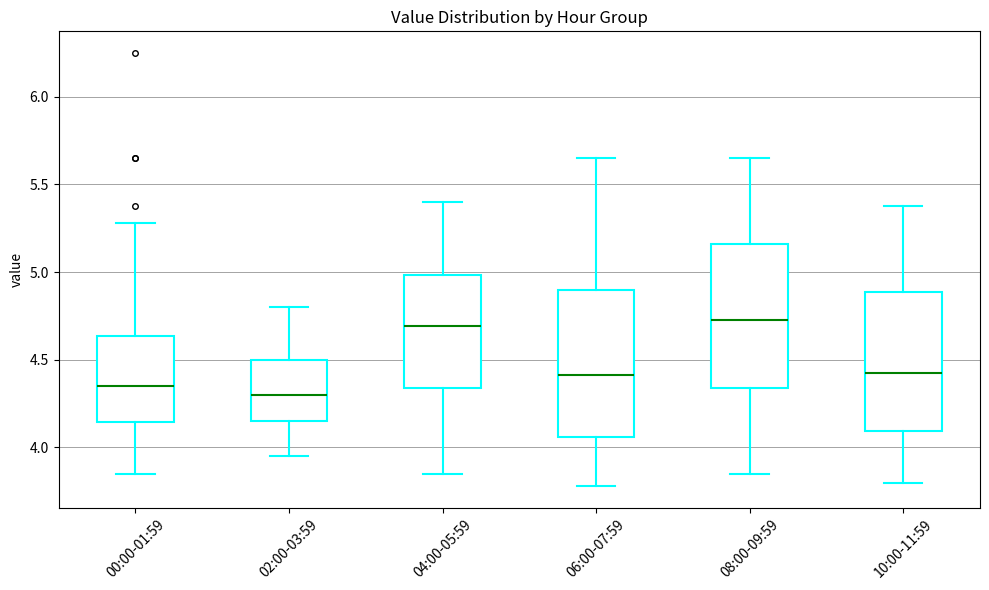

Where does the lower whisker of the box for 00:00-01:59 end on the y-axis? The values are not printed on the chart, so give them approximately, as read against the axis.

3.85